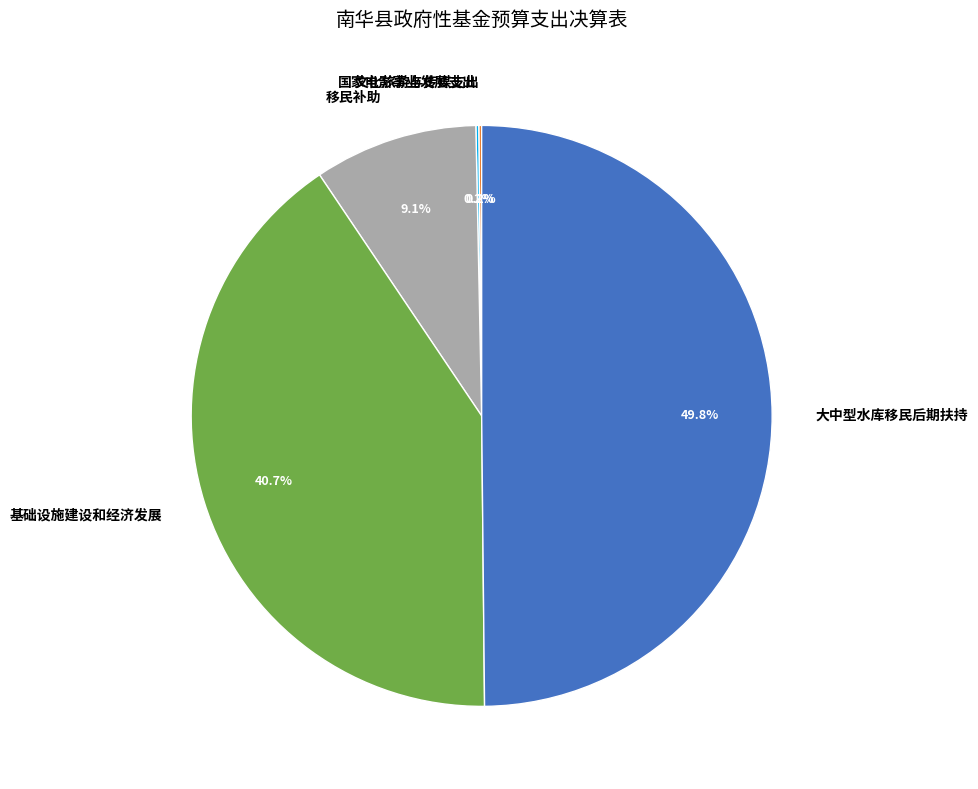

What percentage is NOT represented by 移民补助?

90.9%